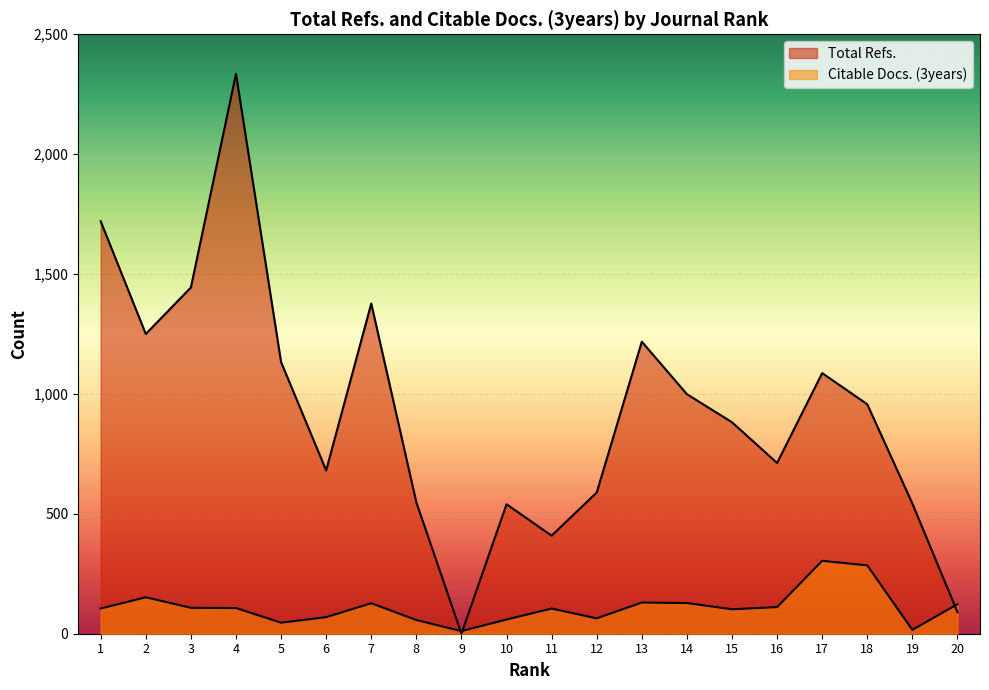

Reading left to right, extract all data points from this chart.

Total Refs.: 1720	1250	1444	2335	1133	681	1377	548	0	540	409	589	1218	999	882	712	1087	957	543	90
Citable Docs. (3years): 105	152	108	107	46	69	127	57	11	59	105	64	130	128	102	111	304	285	16	123